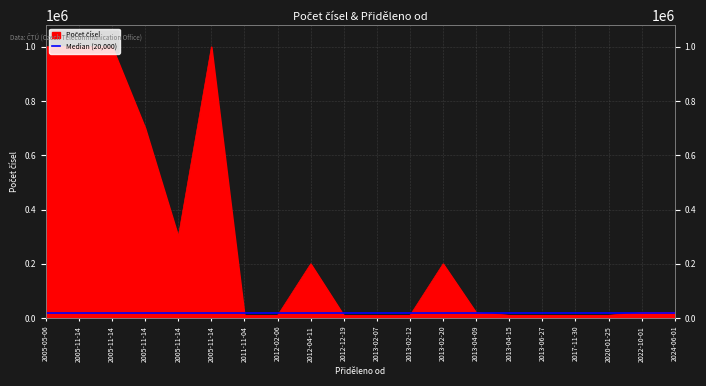

Is it true that the value at 2005-11-14 is 700000?

True